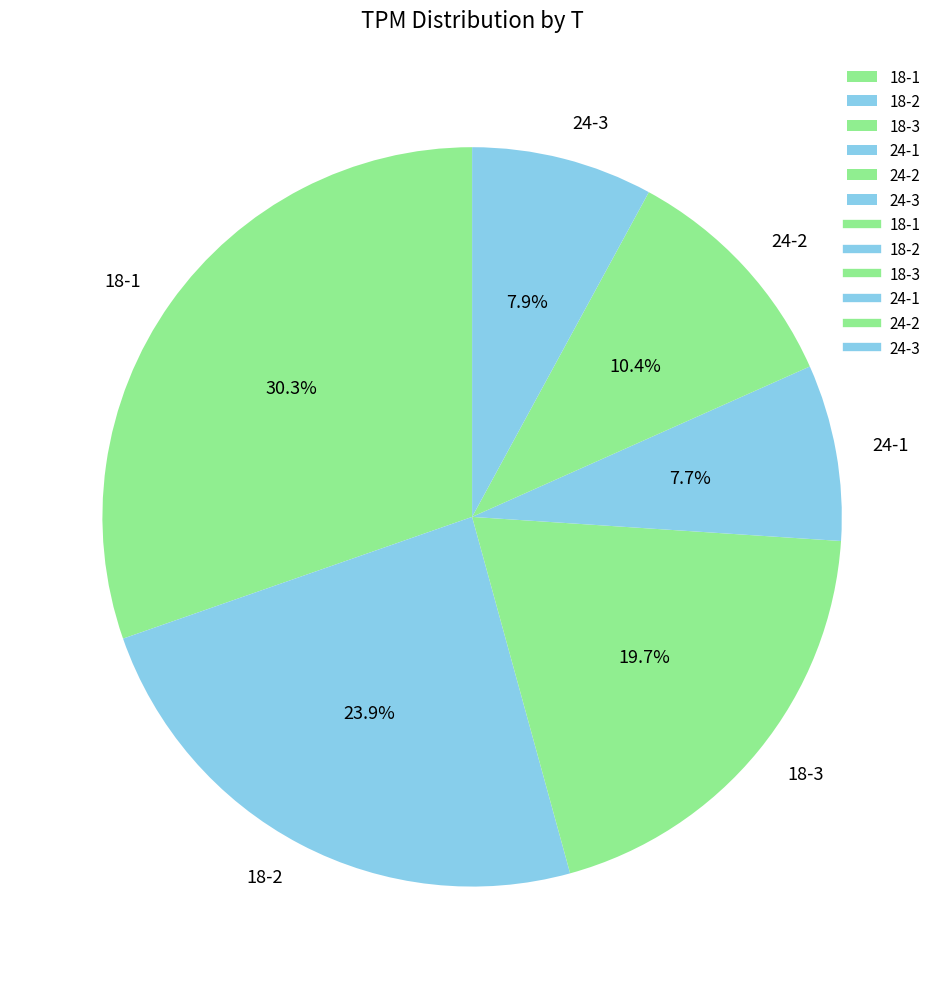

To the nearest percent, what is the average slice percentage?

17%